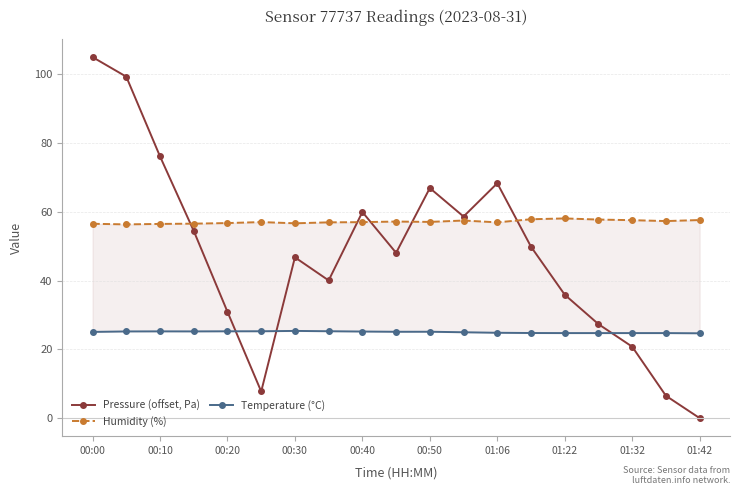

In Pressure (offset, Pa), how many points are lower than both neighbors (excluding endpoints)?

4